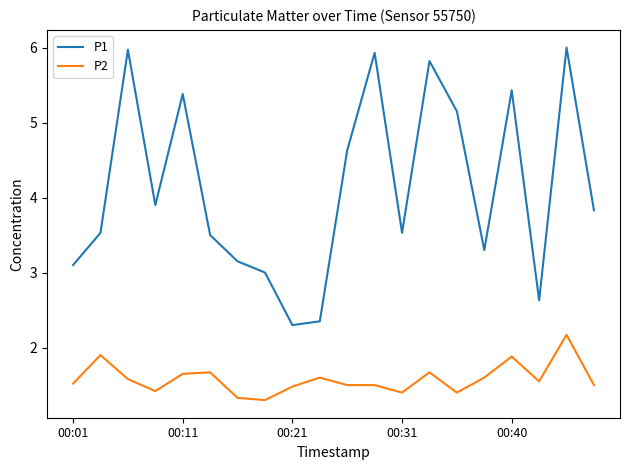

Which series has the widest spread of values?

P1